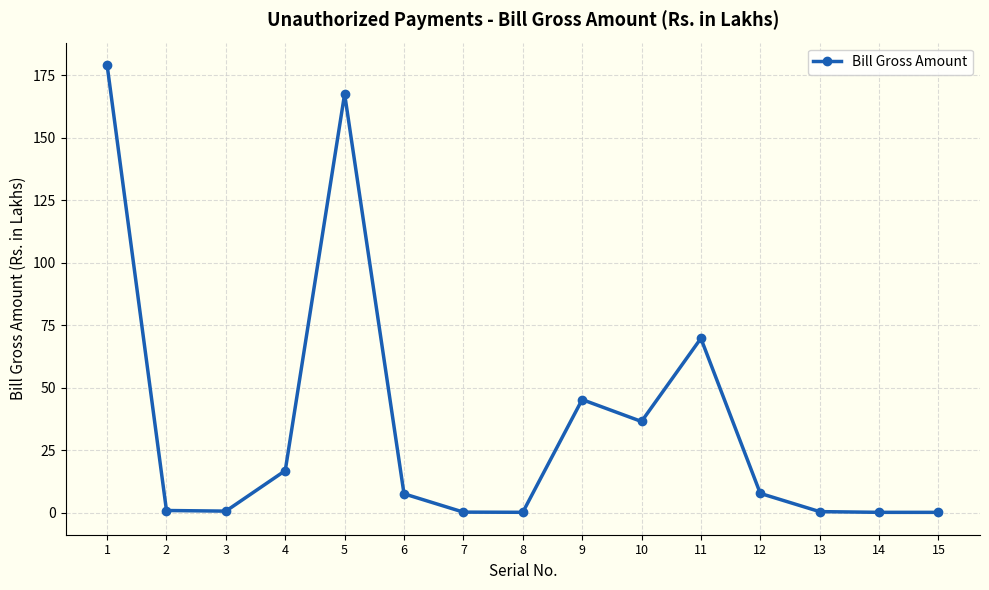

What is the average value?

35.6